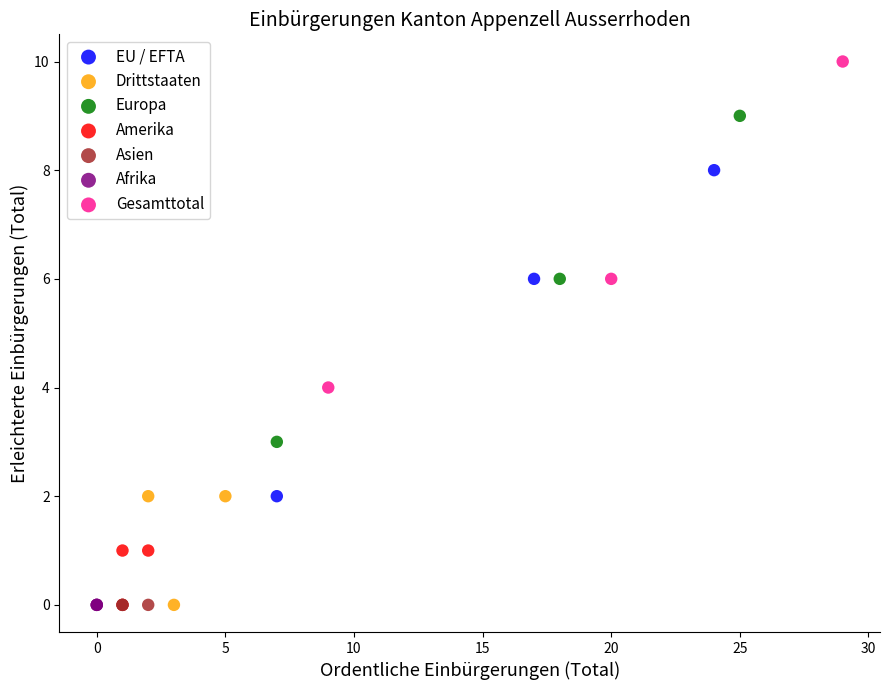

Which series contains the highest Y value?

Gesamttotal